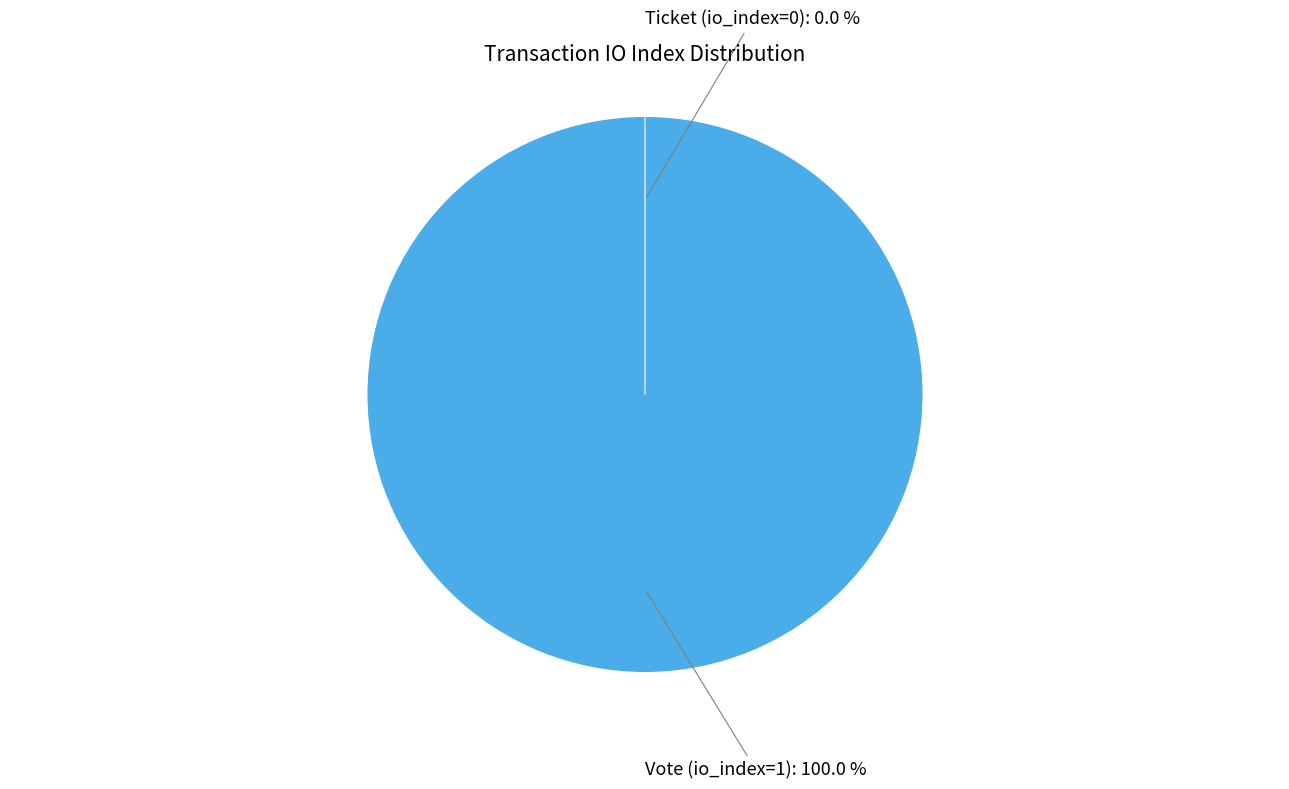

Which category accounts for the majority?

Vote (io_index=1)